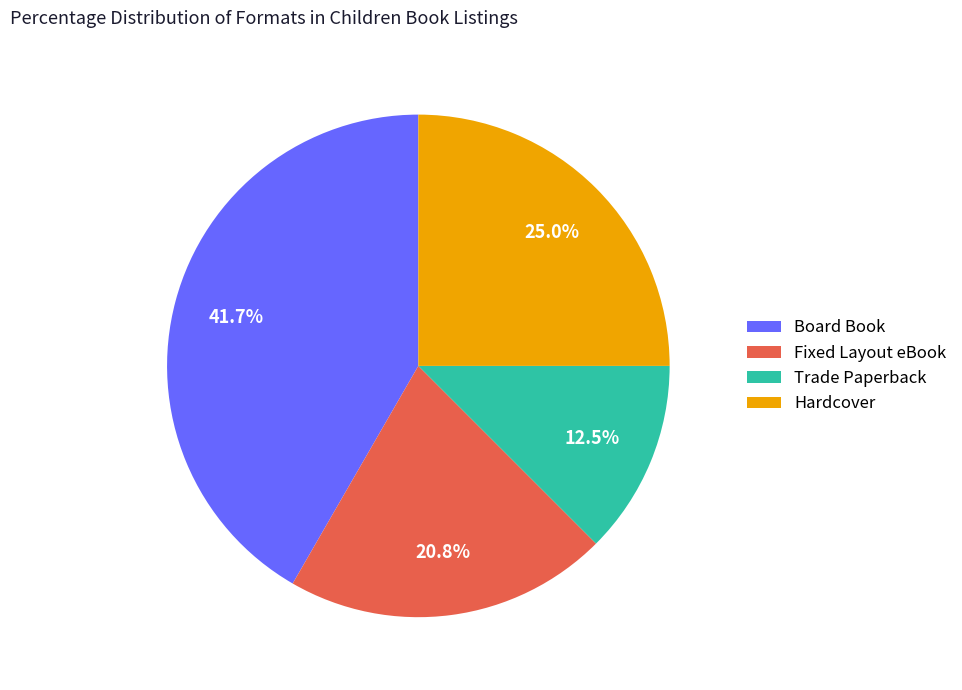

Does Board Book represent more than half of the total?

No